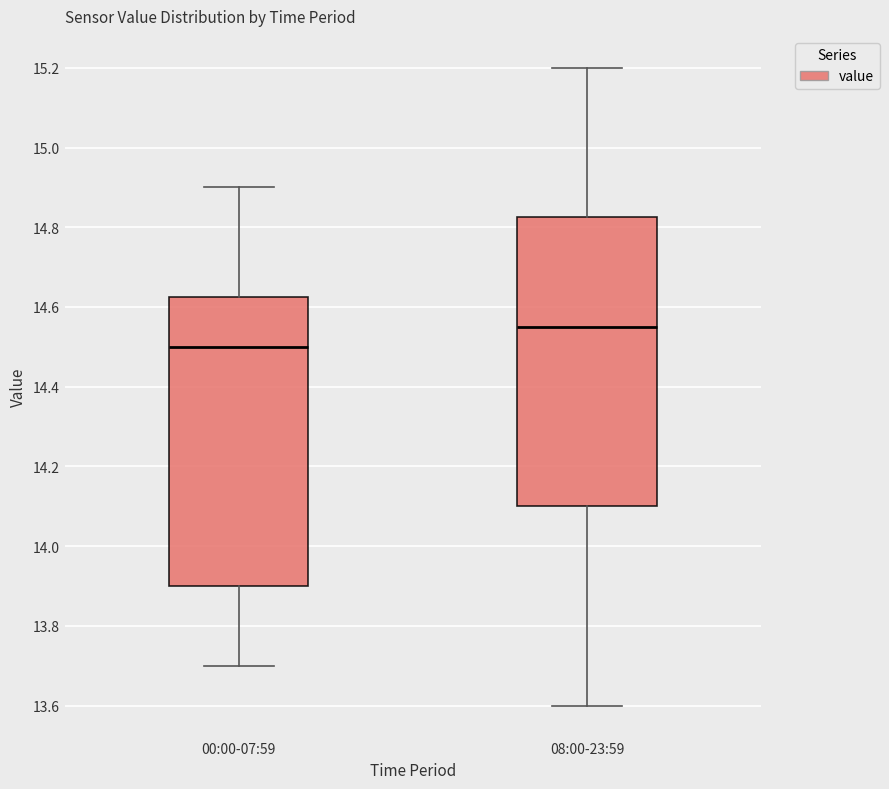

Reading left to right, read every box against the y-axis: the position of its median line, the range the box covers, and the ends of its whiskers. The values are not printed on the chart, so give them approximately, as read against the axis.

00:00-07:59: median 14.50, box 13.90 to 14.62, whiskers 13.70 to 14.90
08:00-23:59: median 14.56, box 14.10 to 14.82, whiskers 13.60 to 15.20